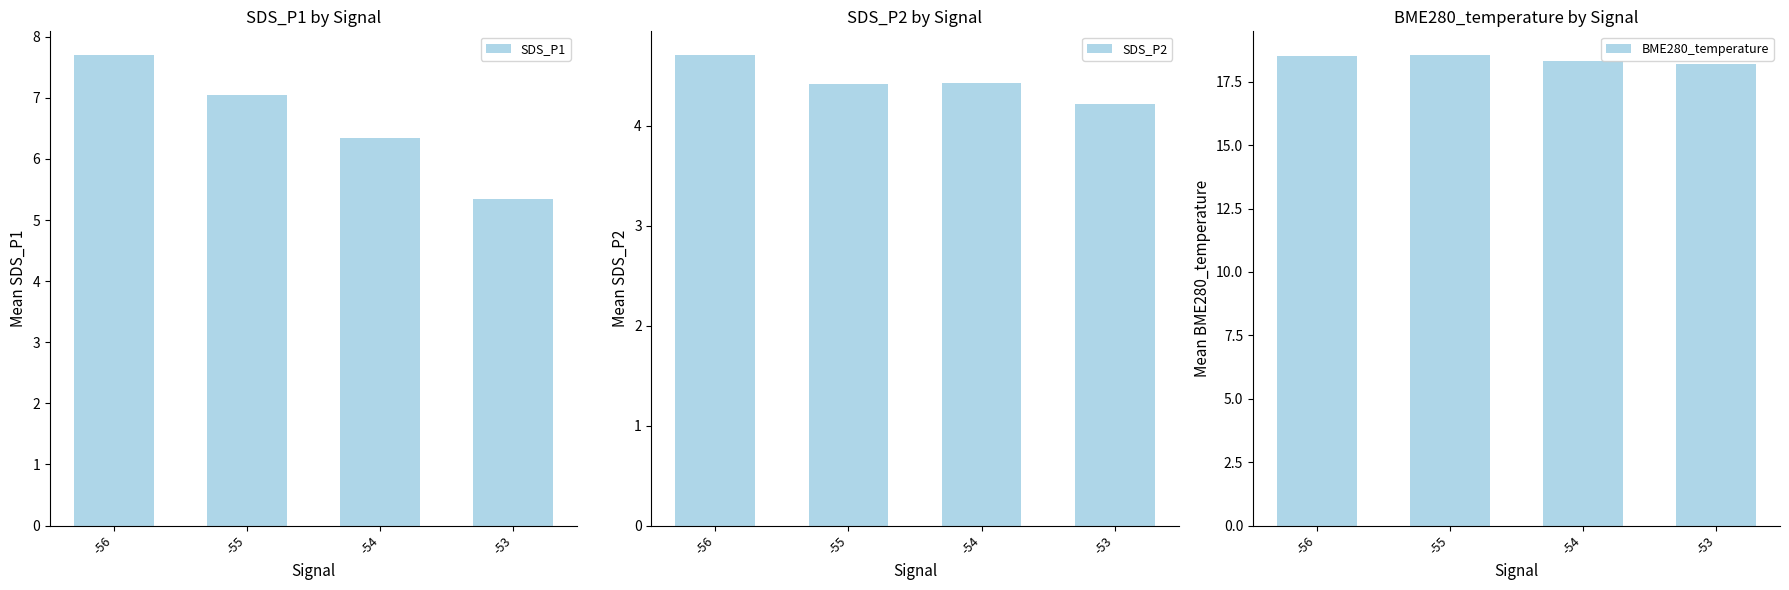

What is the value of the SDS_P1 bar at the 3rd from the left?

6.3